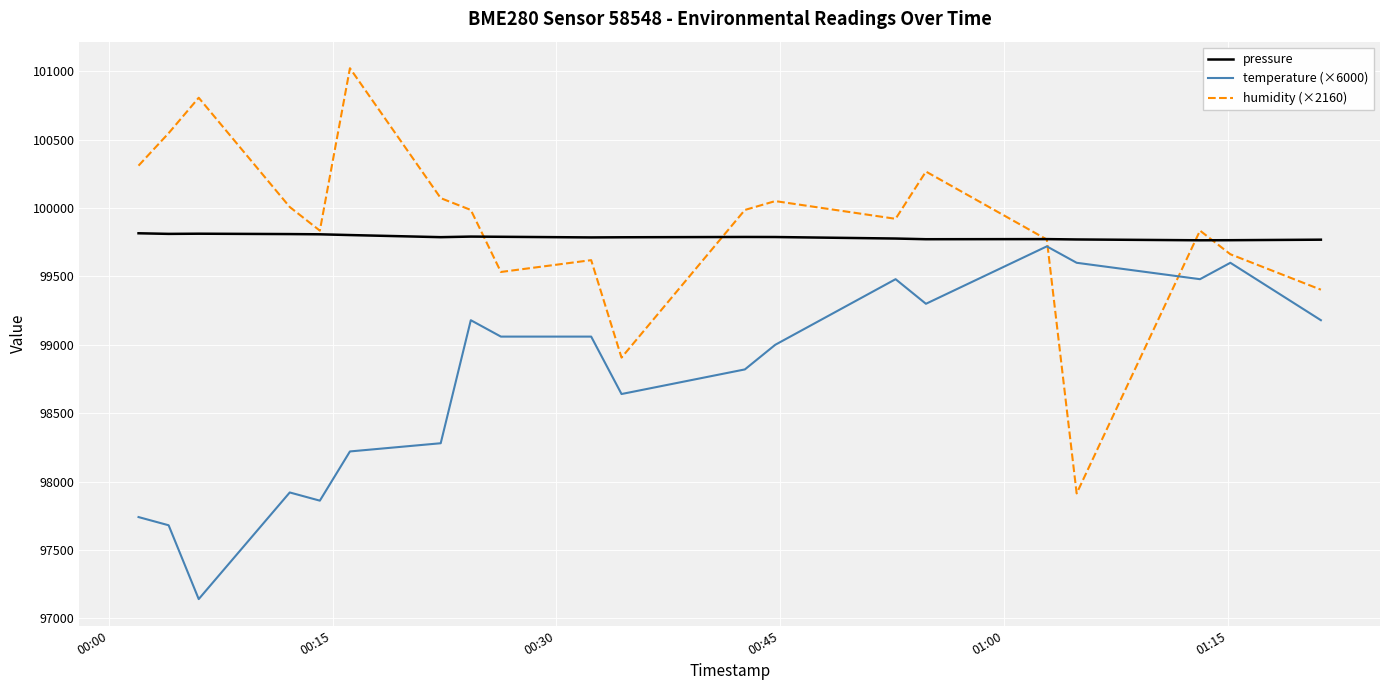

What is the minimum value for pressure?

99764.5